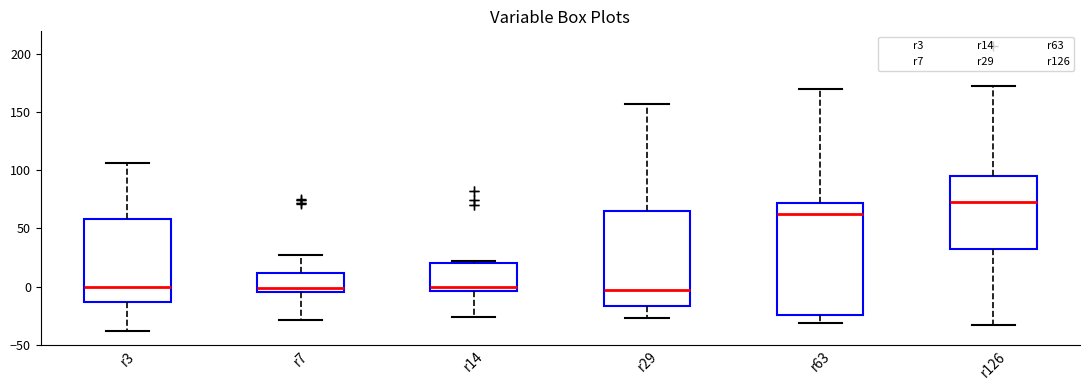

Reading left to right, transcribe this box plot: for each box, give where its median line is, the range the box spans, and where its two whiskers end, as read against the y-axis. The values are not printed on the chart, so give them approximately, as read against the axis.

r3: median 0, box -15 to 60, whiskers -40 to 105
r7: median 0, box -5 to 10, whiskers -30 to 25
r14: median 0, box -5 to 20, whiskers -25 to 20
r29: median -5, box -15 to 65, whiskers -25 to 155
r63: median 65, box -25 to 70, whiskers -30 to 170
r126: median 75, box 30 to 95, whiskers -35 to 170